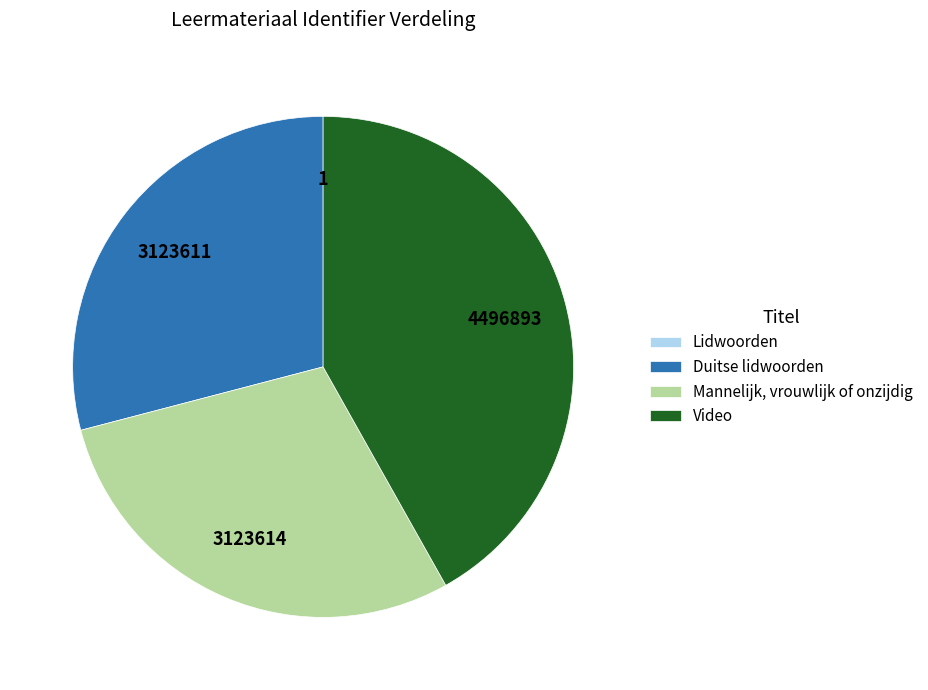

Which category has the biggest portion of the pie?

Video